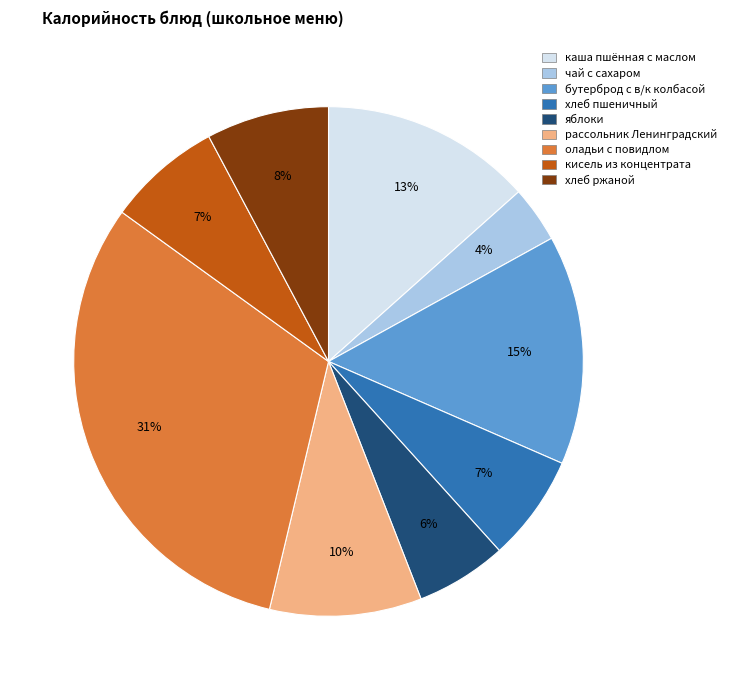

Is there a majority slice in this chart?

No